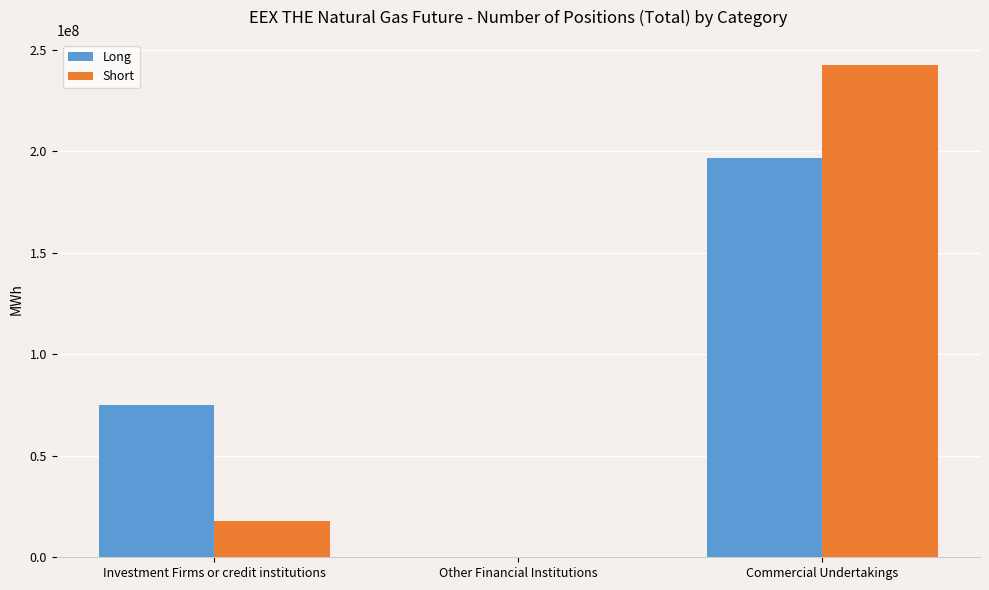

Between Investment Firms or credit institutions and Other Financial Institutions, which series saw the biggest shift?

Long